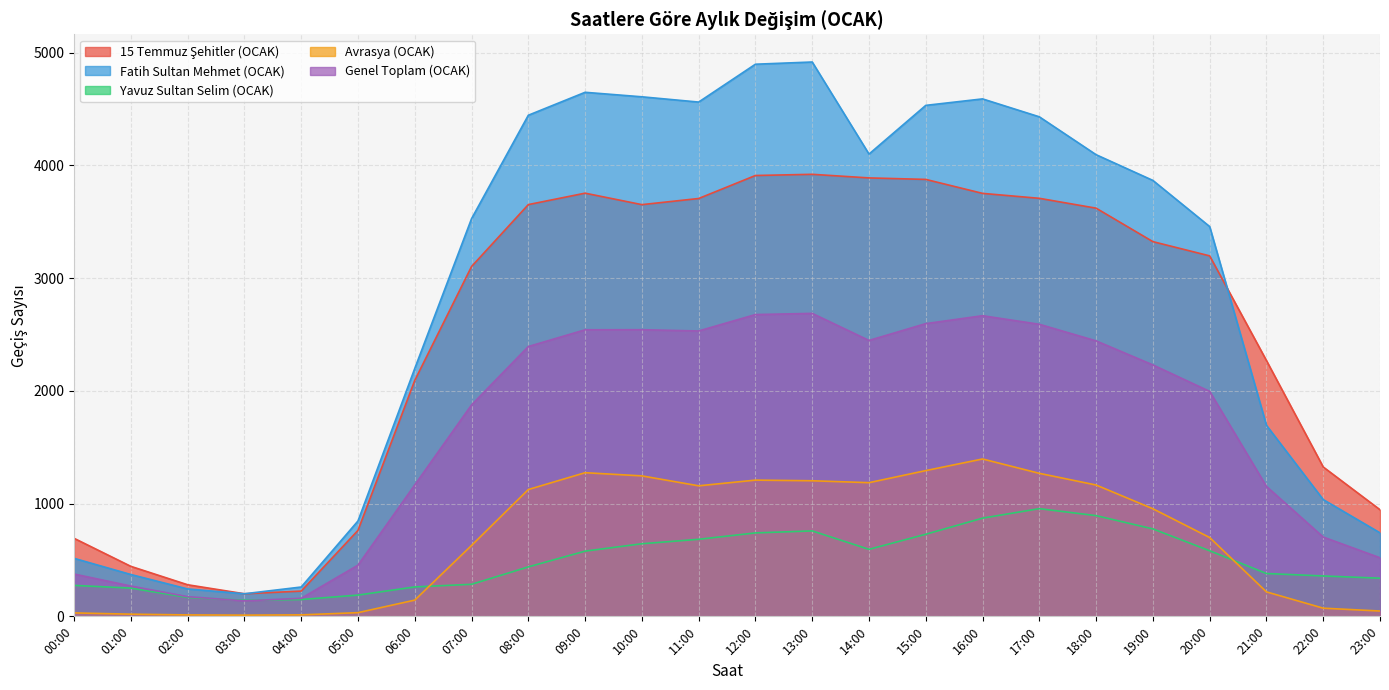

Which series has the largest total across all categories?

Fatih Sultan Mehmet (OCAK)